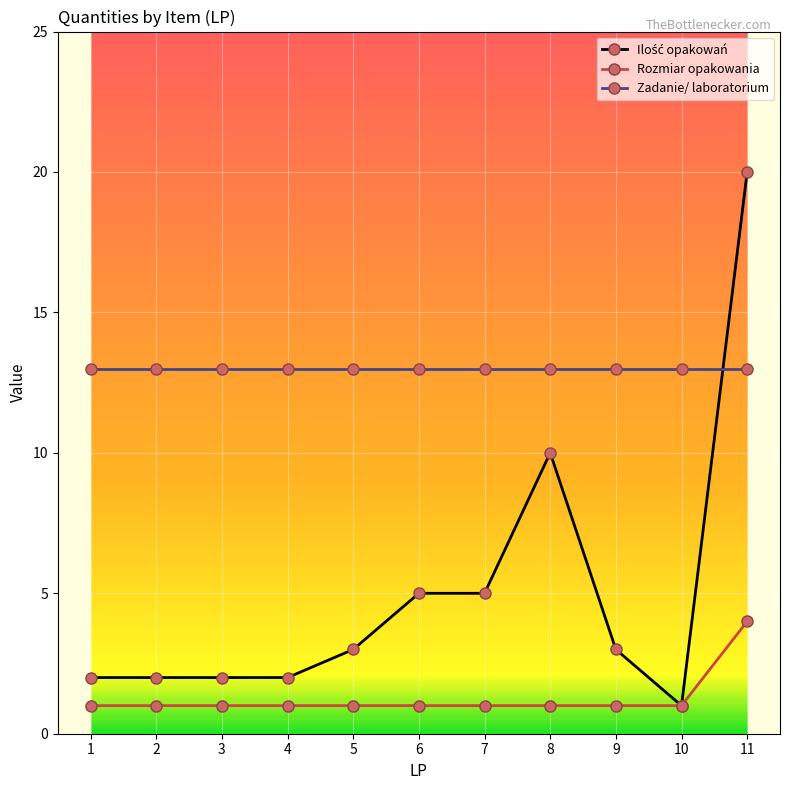

What is the sum of the Zadanie/ laboratorium values at 8 and 9?

26